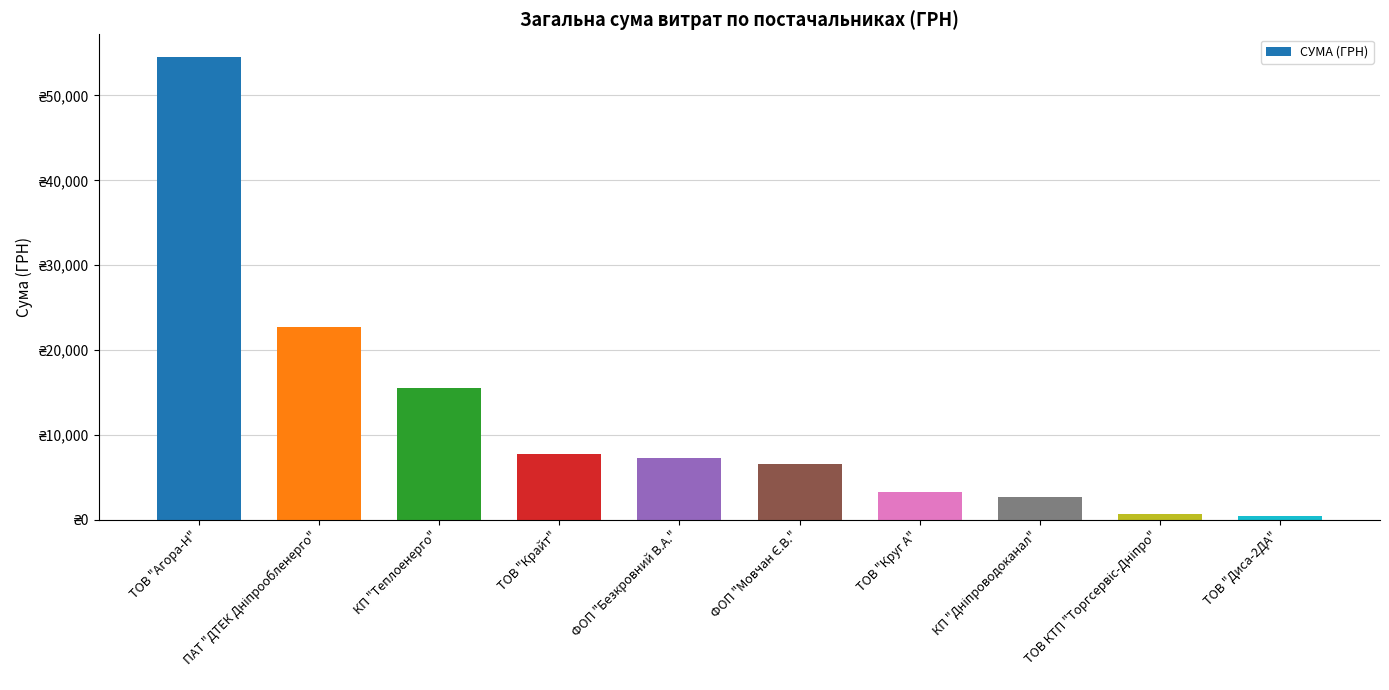

Where does the data first go above 7274?

ТОВ "Агора-Н"